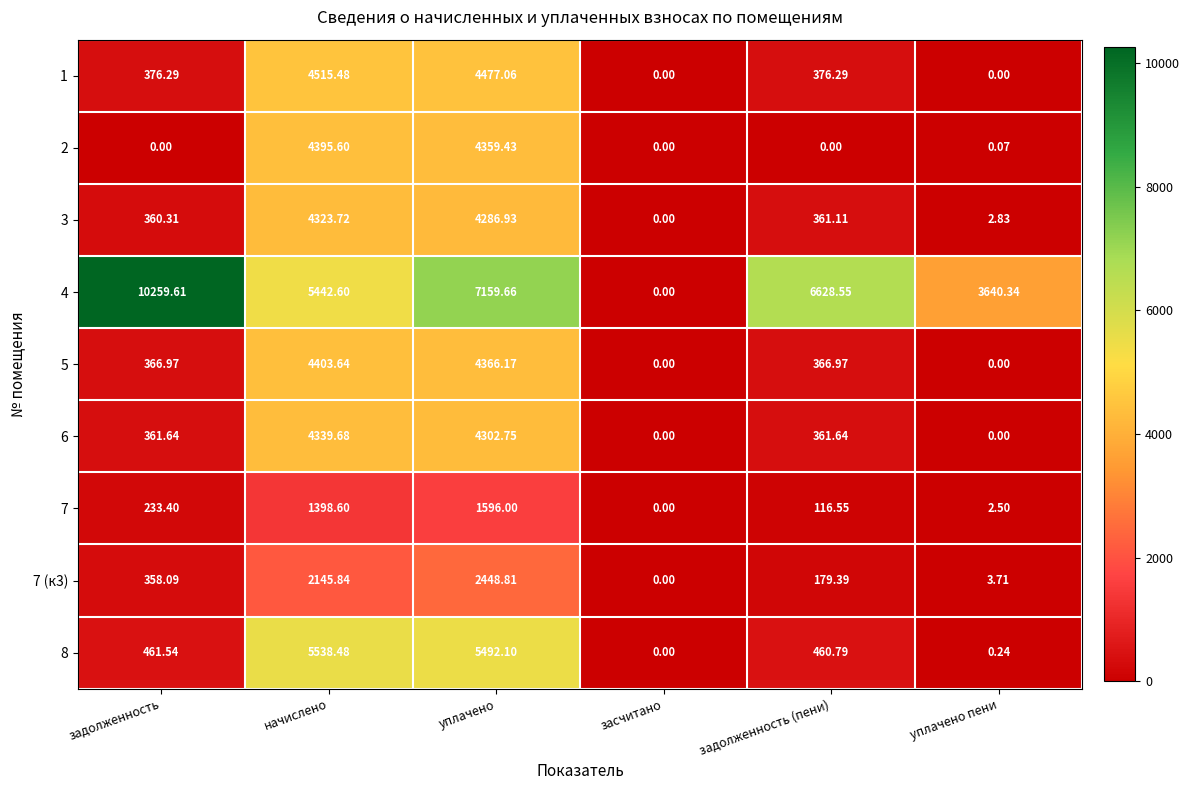

Which label corresponds to the largest value in the chart?

задолженность